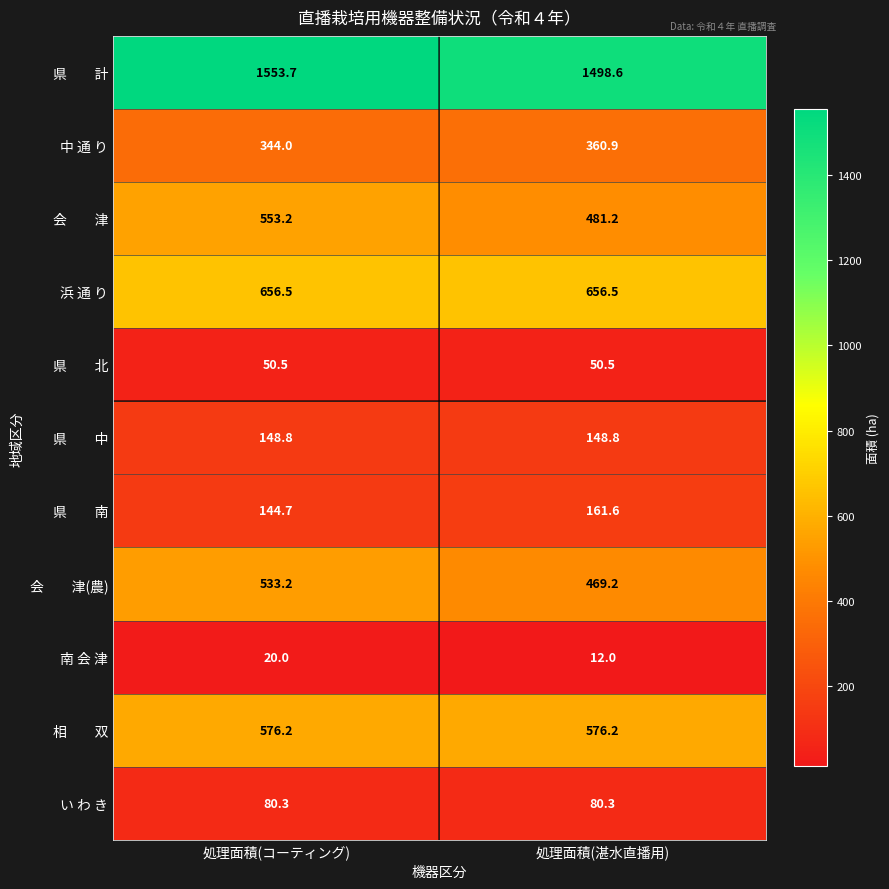

What is the total value across all series at 処理面積(湛水直播用)?

4495.8